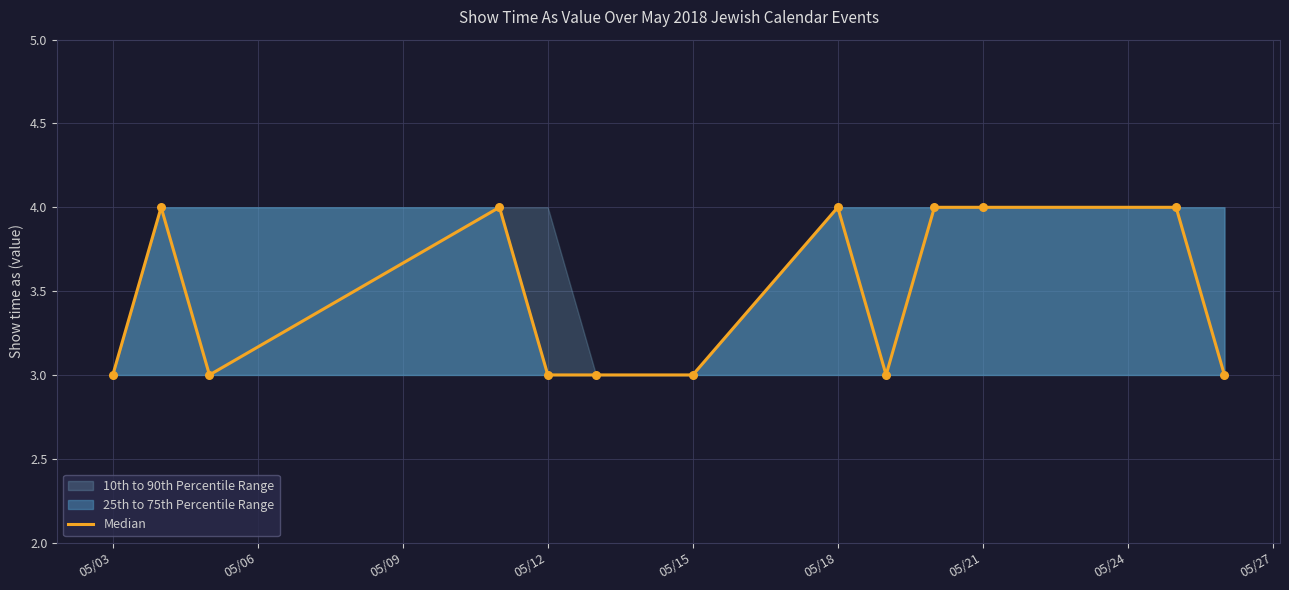

Approximately how many times larger is the value at 05/09 compared to 05/27?

1.0